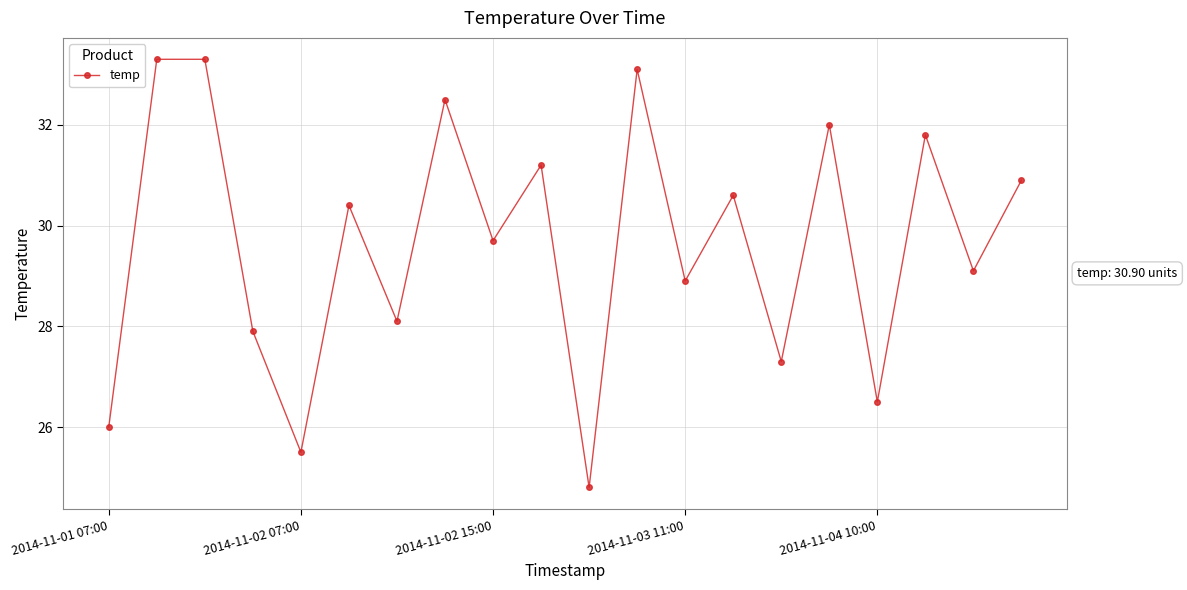

True or false: the data has more than 1 interior local peaks.

True